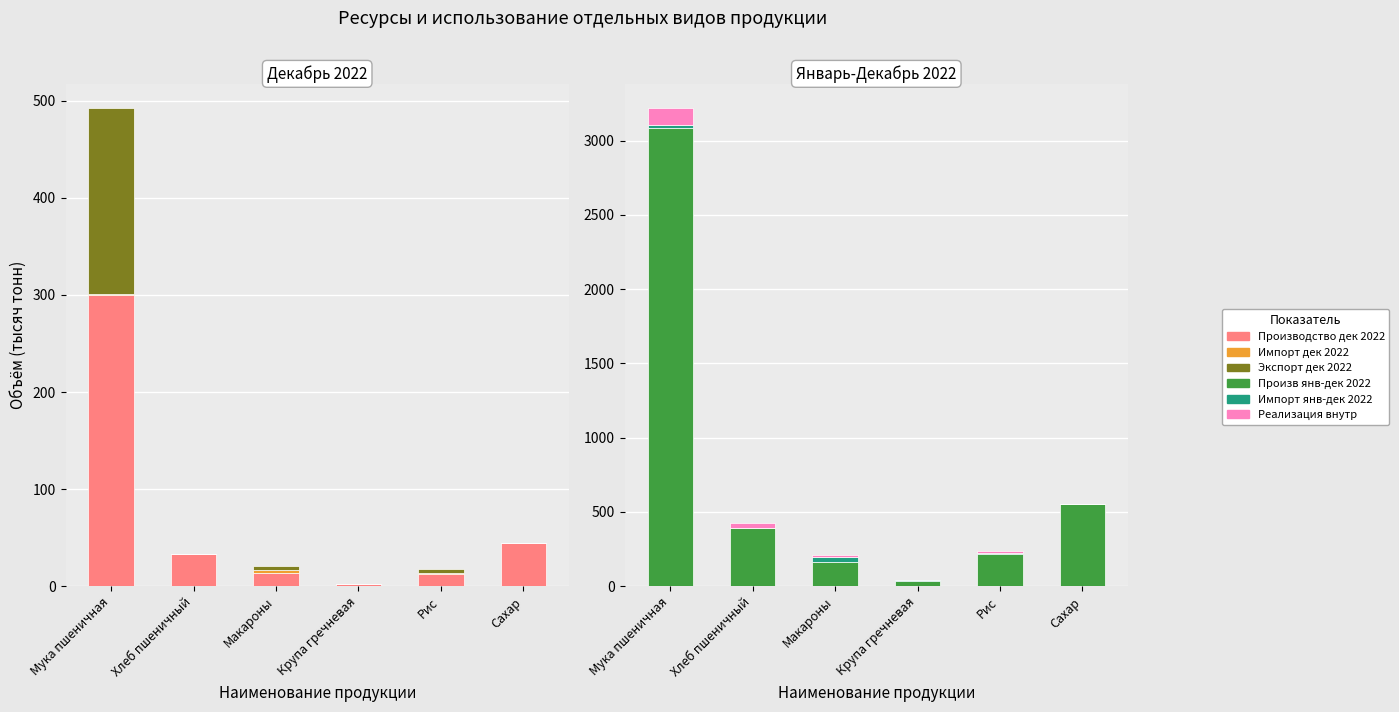

At which label does Импорт дек 2022 first exceed 1?

Мука пшеничная